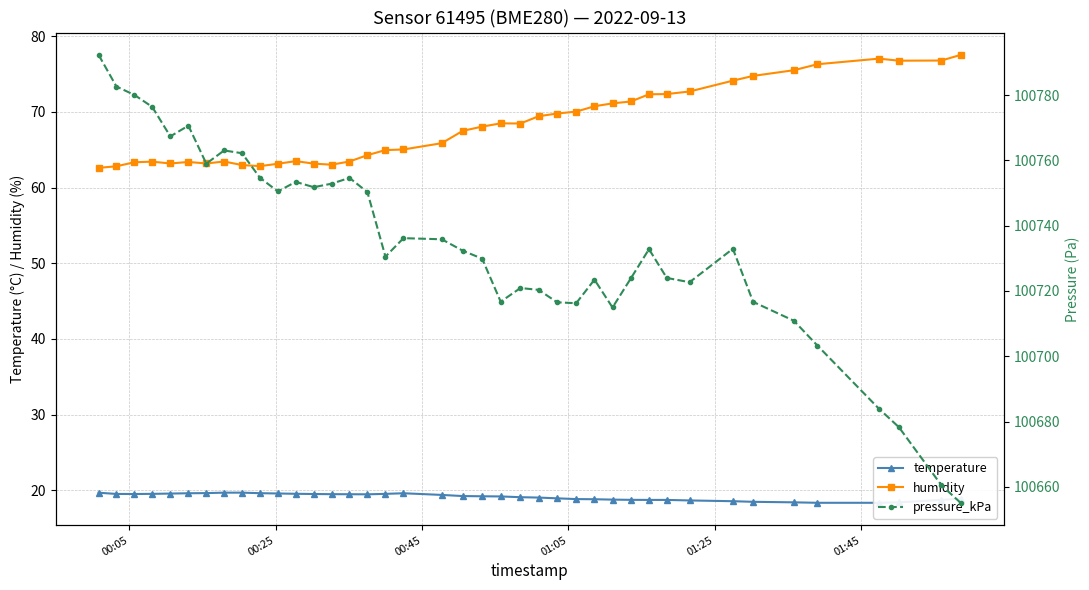

What is the lowest value of the humidity series?

62.6